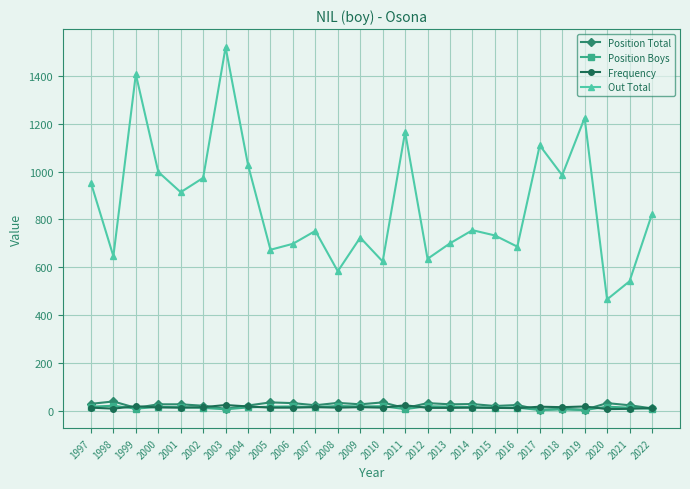

What is the sum of all Out Total values?

22320